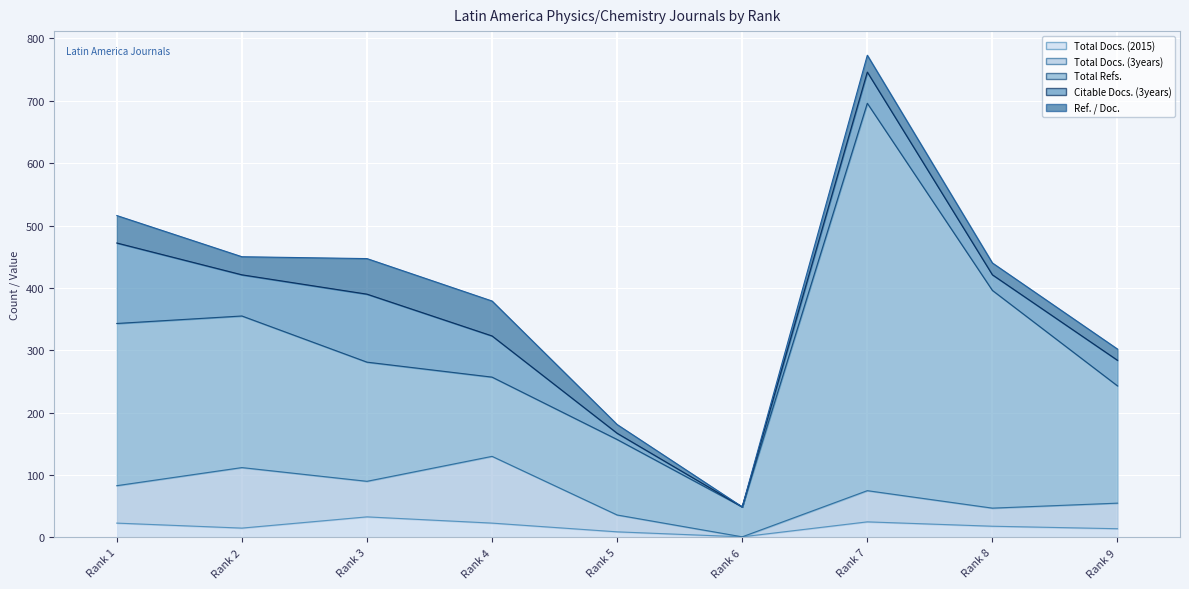

At which label does Ref. / Doc. first exceed 27?

Rank 1